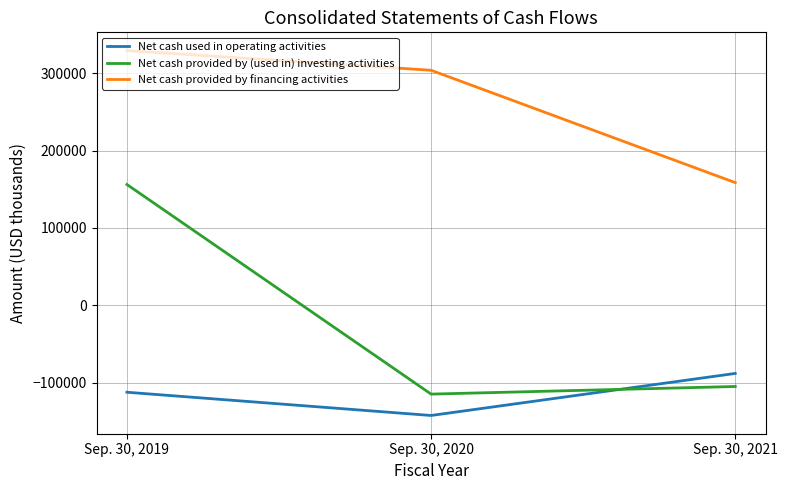

What is the difference between the Net cash provided by financing activities values at Sep. 30, 2020 and Sep. 30, 2021?

145154